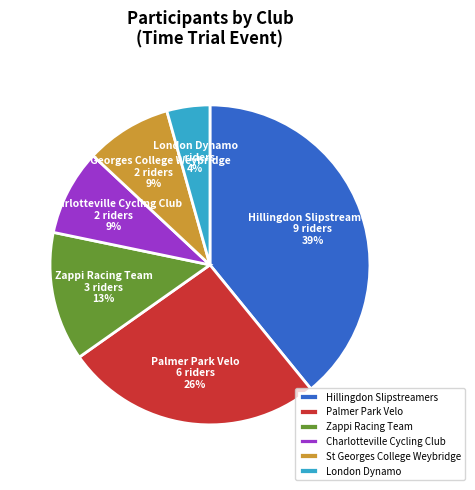

Count the number of slices in the pie.

6